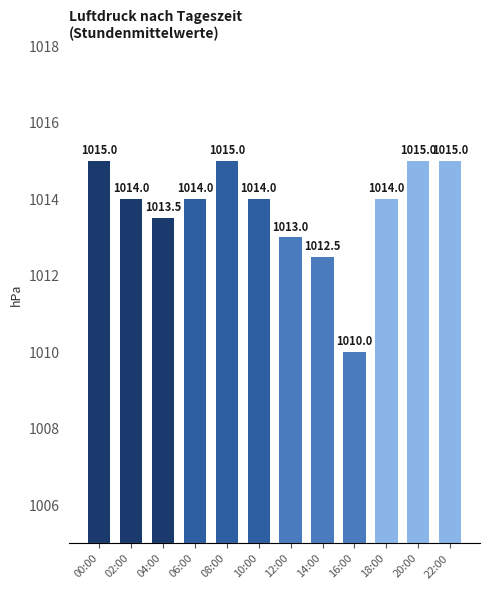

Between 12:00 and 00:00, which is larger?

00:00